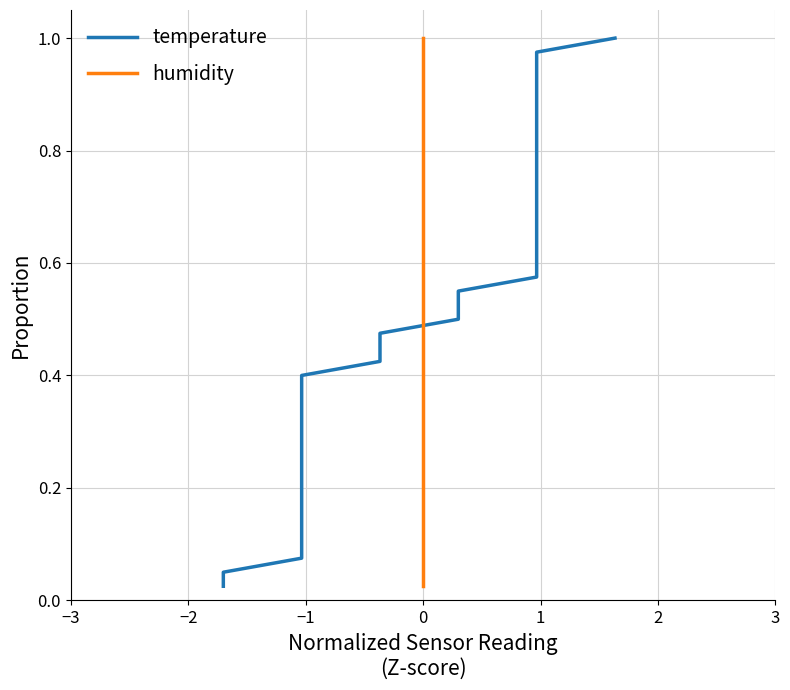

What is the greatest value displayed?

1.0